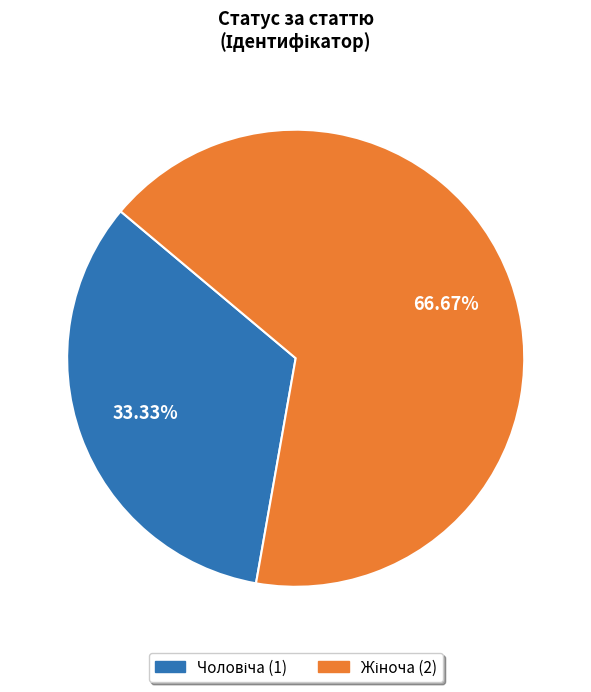

Is there any slice that represents more than half of the pie?

Yes